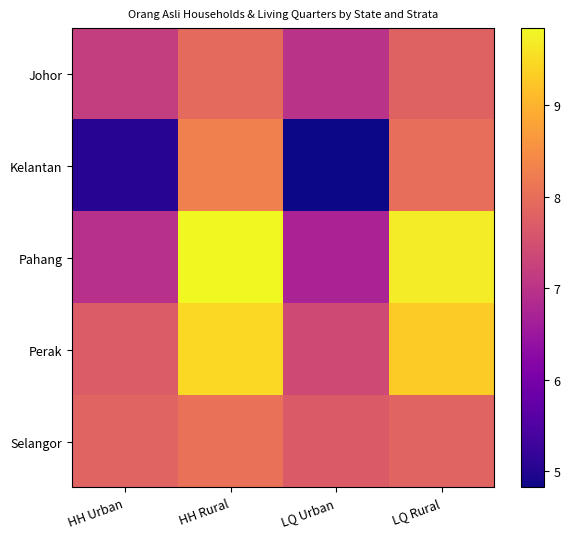

Reading left to right, list all the values displayed in this chart.

Johor: HH Urban=7.2	HH Rural=7.9	LQ Urban=7.0	LQ Rural=7.8
Kelantan: HH Urban=5.0	HH Rural=8.3	LQ Urban=4.8	LQ Rural=8.0
Pahang: HH Urban=6.9	HH Rural=9.8	LQ Urban=6.7	LQ Rural=9.7
Perak: HH Urban=7.7	HH Rural=9.5	LQ Urban=7.4	LQ Rural=9.3
Selangor: HH Urban=7.8	HH Rural=8.0	LQ Urban=7.7	LQ Rural=7.8